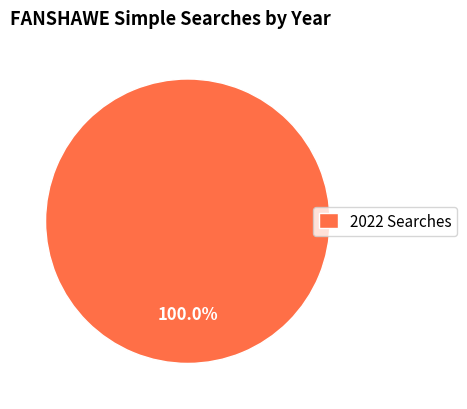

Rank the categories by value from lowest to highest.

2022 Searches